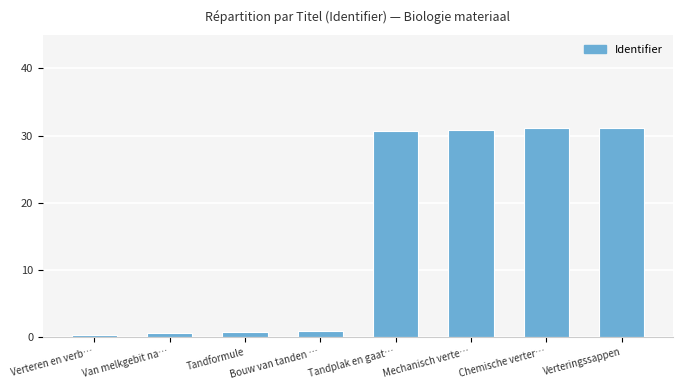

Read the value at Tandplak en gaat….

30.6